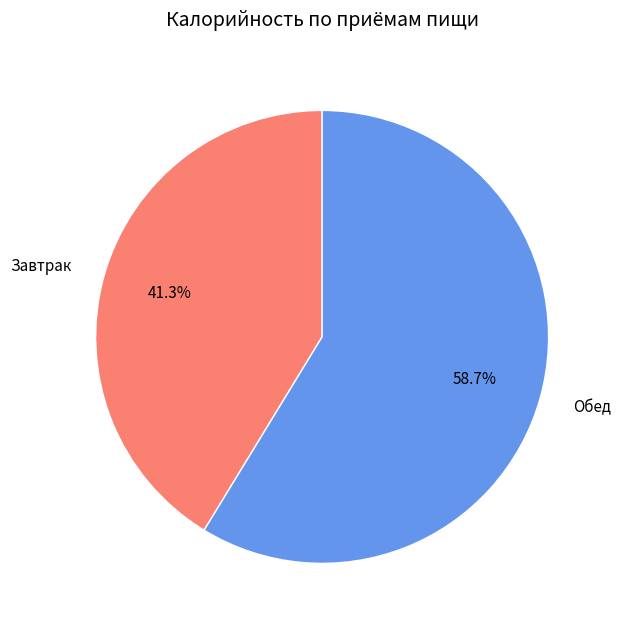

How many slices are in this pie chart?

2